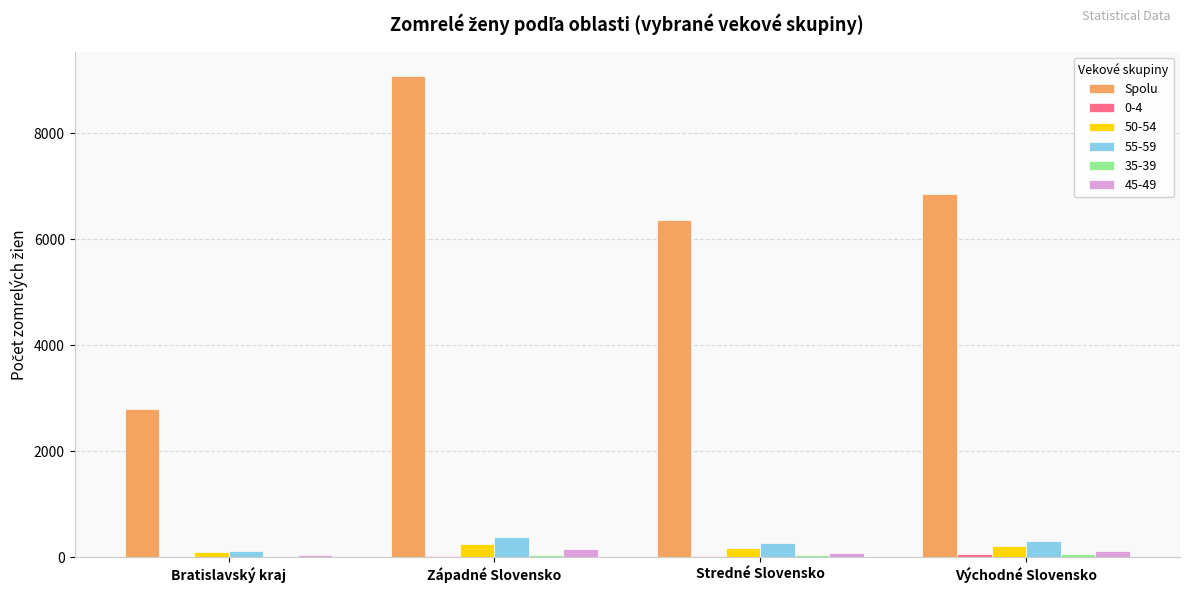

Which series changed the most between Bratislavský kraj and Západné Slovensko?

Spolu